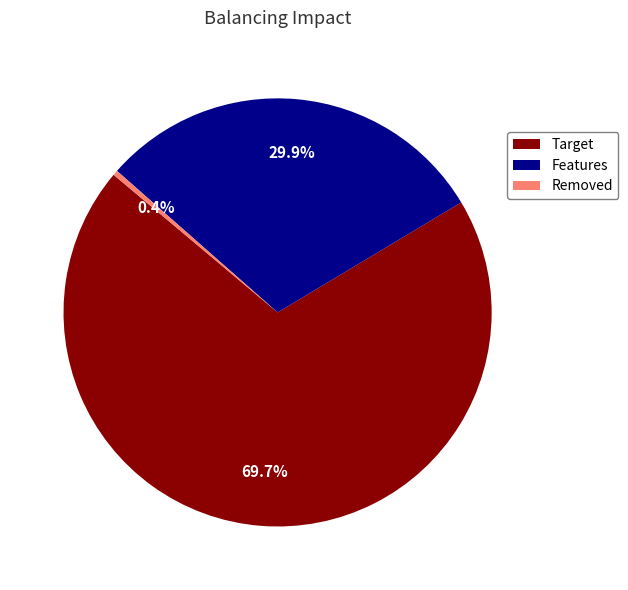

How many slices are in this pie chart?

3